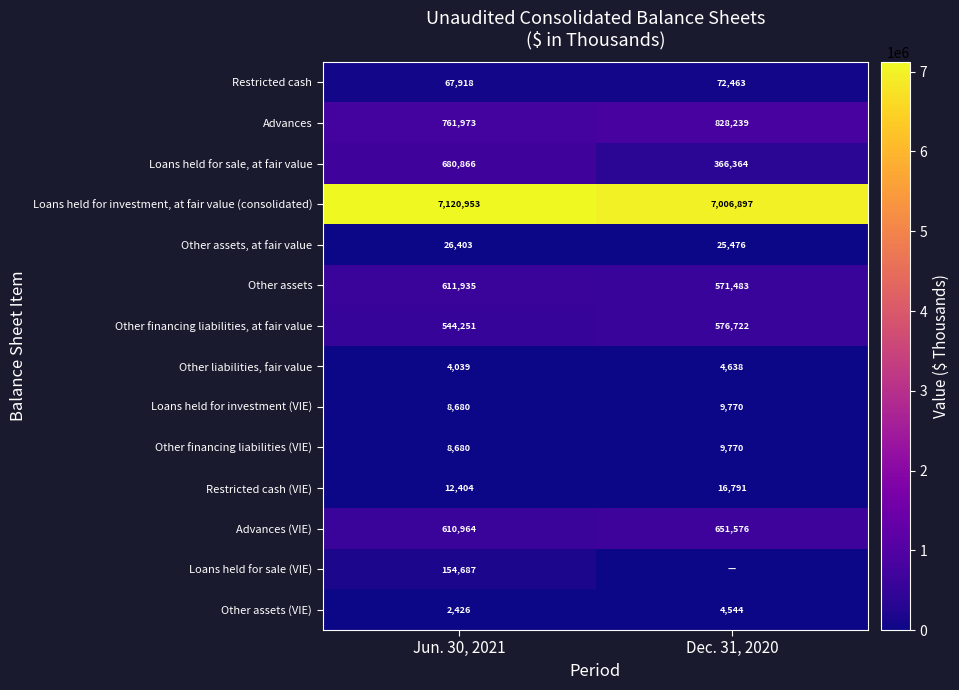

List the labels in order of Loans held for investment, at fair value (consolidated) value, largest first.

Jun. 30, 2021, Dec. 31, 2020